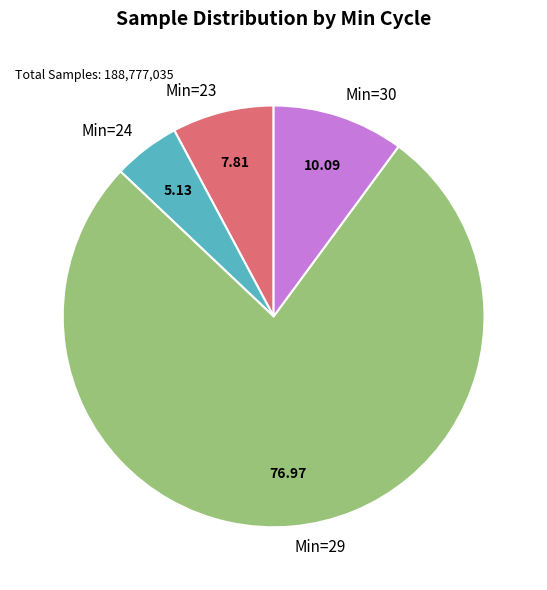

Between Min=30 and Min=23, which is larger?

Min=30